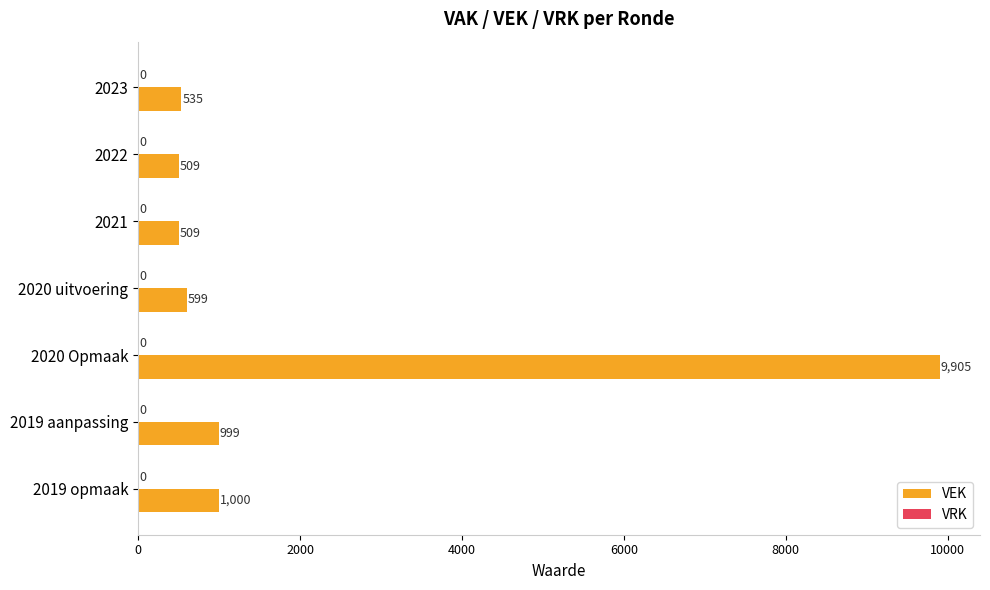

What is the sum of all values?

14056